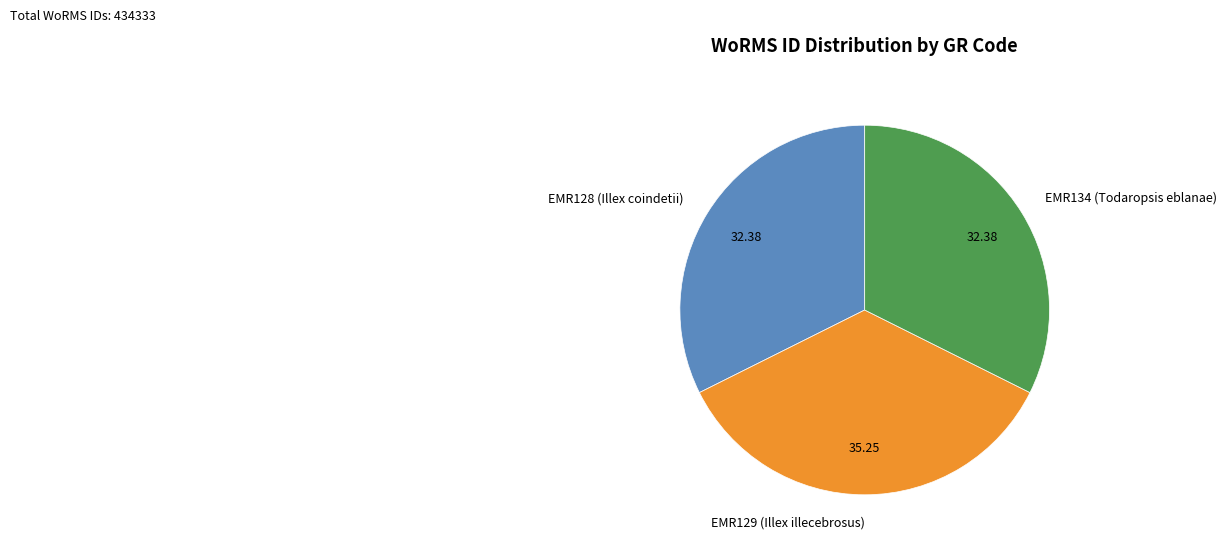

How many segments does this pie chart have?

3